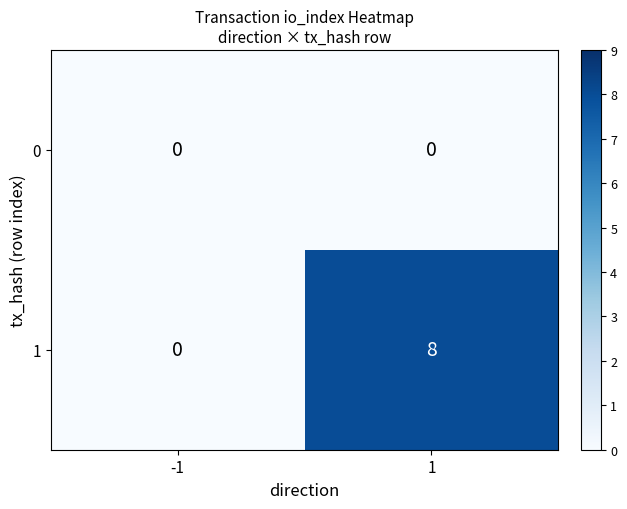

Rank the series by their maximum value, from lowest to highest.

0, 1